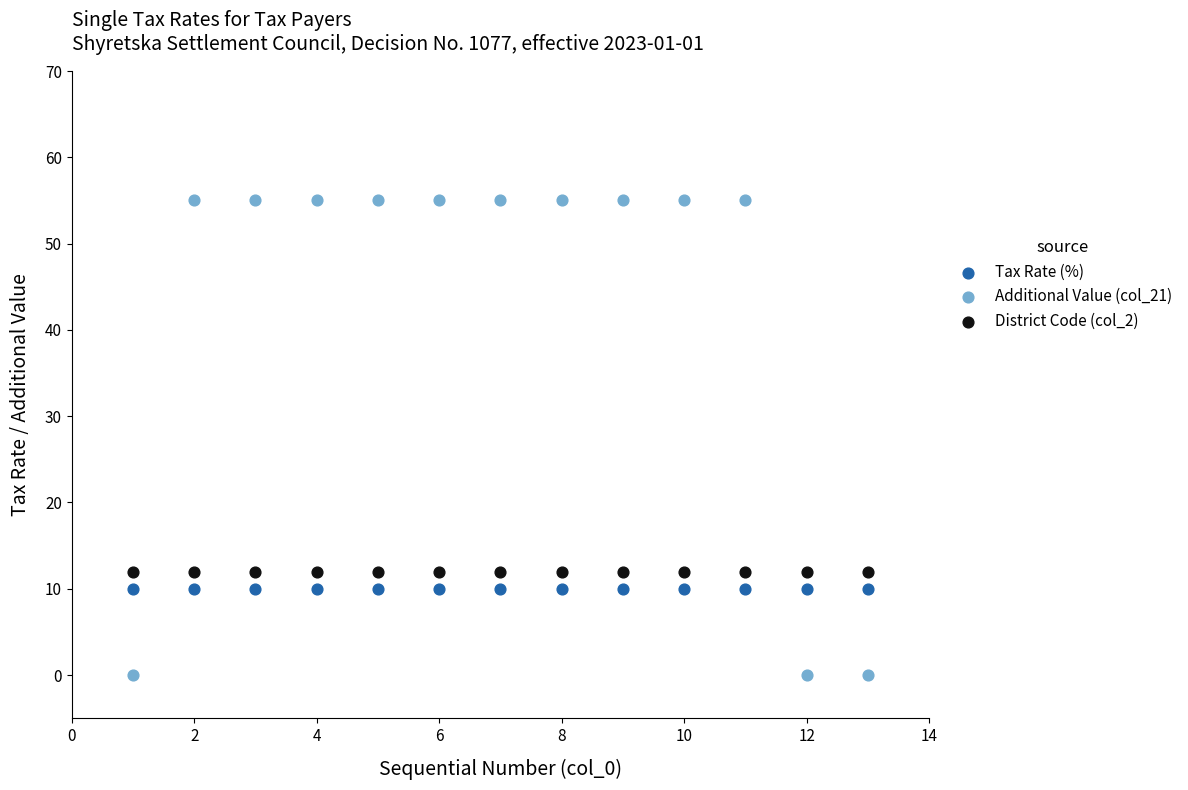

Which series contains the lowest Y value?

Additional Value (col_21)